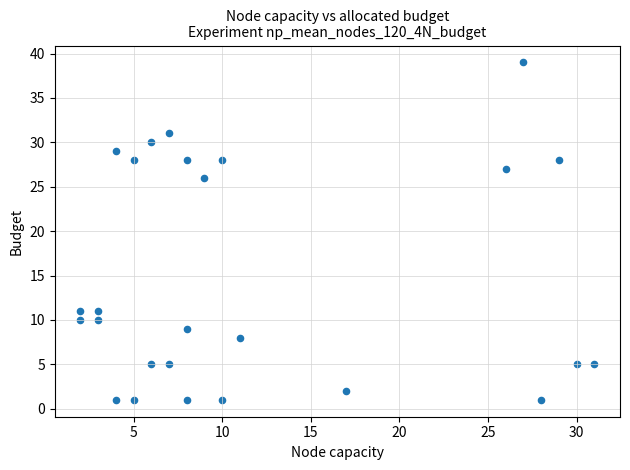

What Y value in the scatter plot is closest to 20?

26